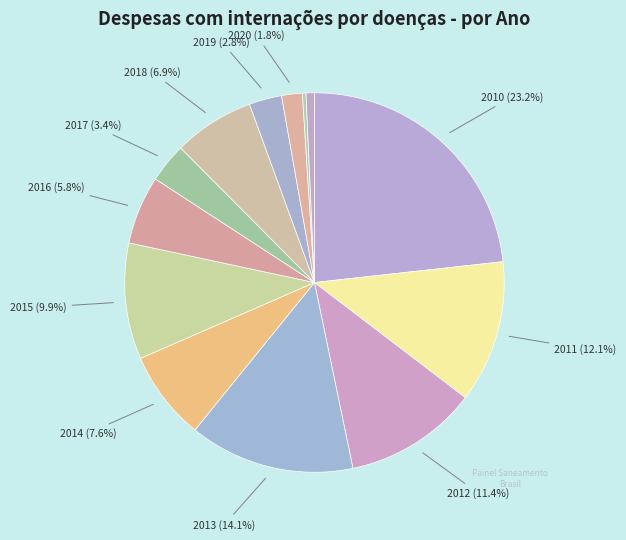

Count the number of slices in the pie.

13